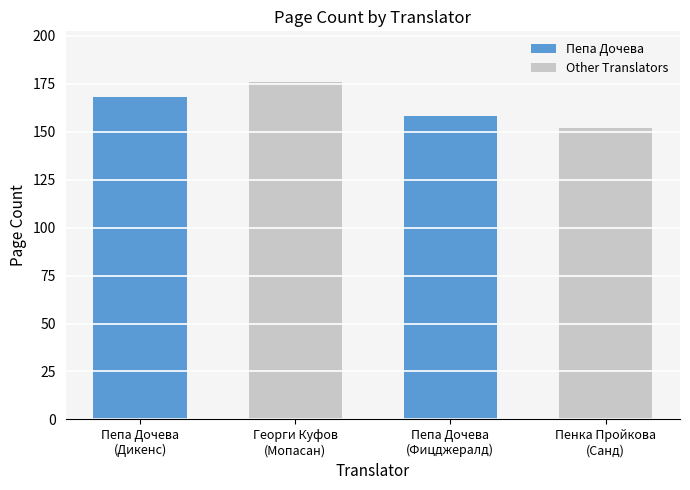

What is the sum of all values?

654